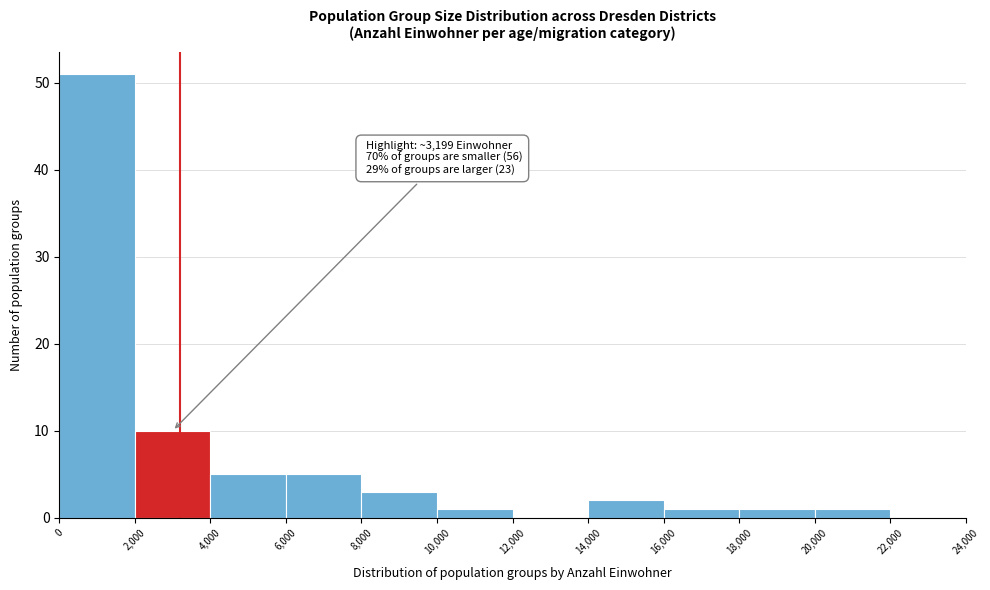

Over which range of the x-axis is the bar tallest?

0 to 2,000